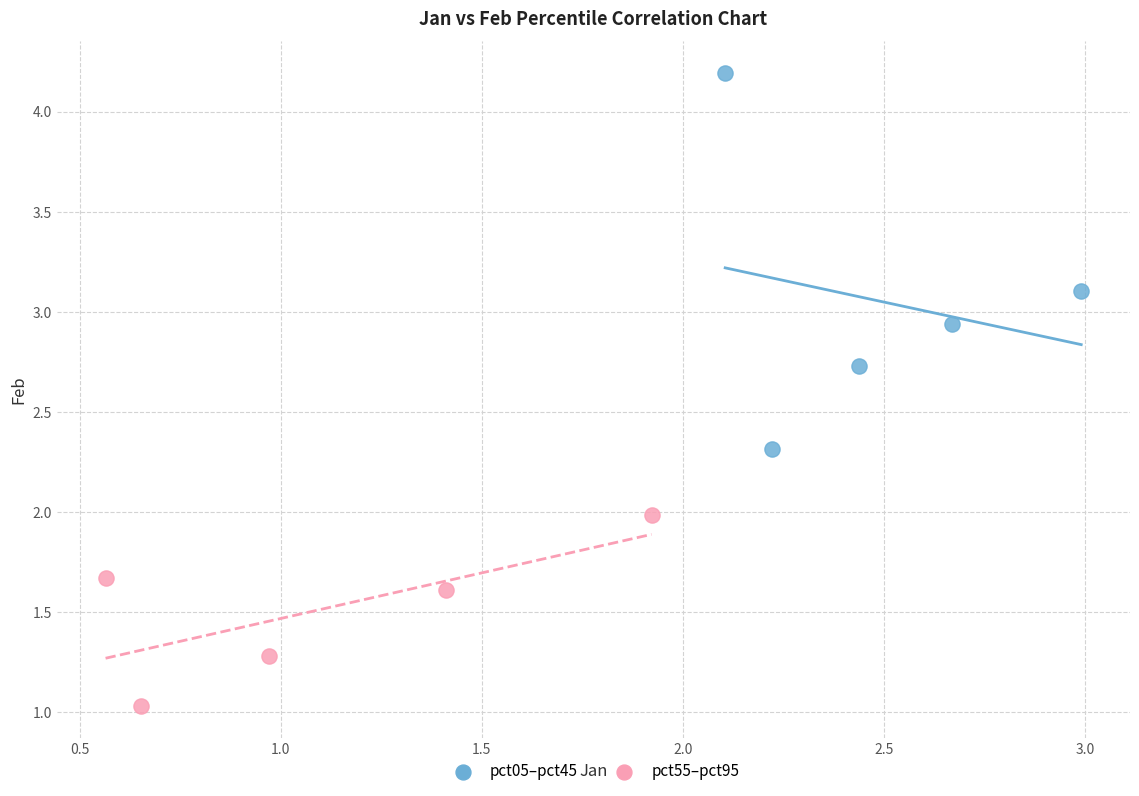

Which series reaches the minimum Y coordinate?

pct55–pct95